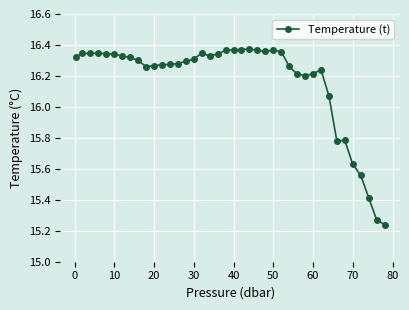

True or false: the data has more than 0 interior local peaks.

True